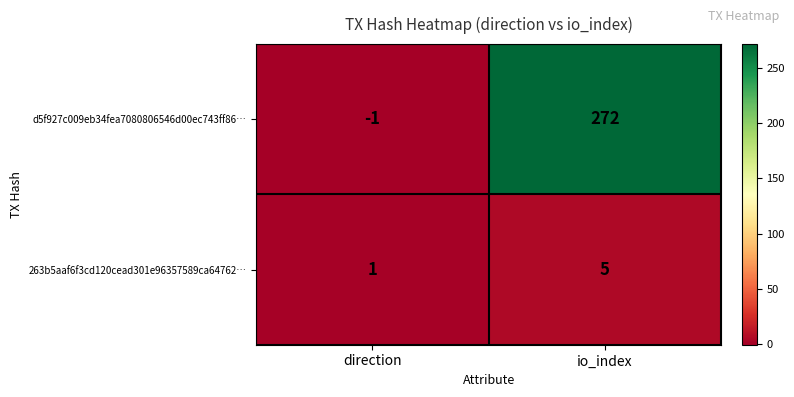

Is it true that d5f927c009eb34fea7080806546d00ec743ff86… equals -1 at direction?

True